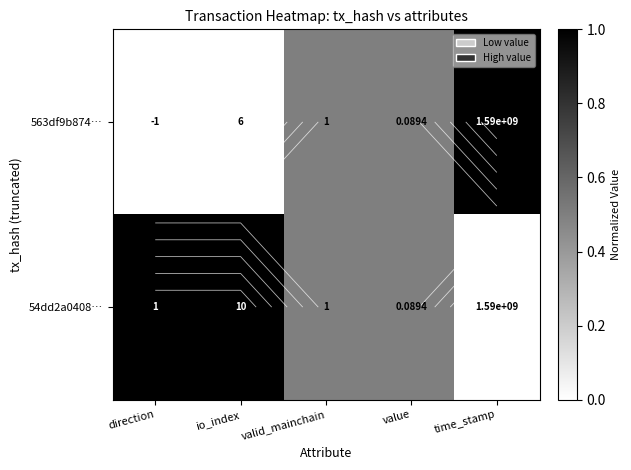

At which label is 563df9b874… closest to 0?

direction